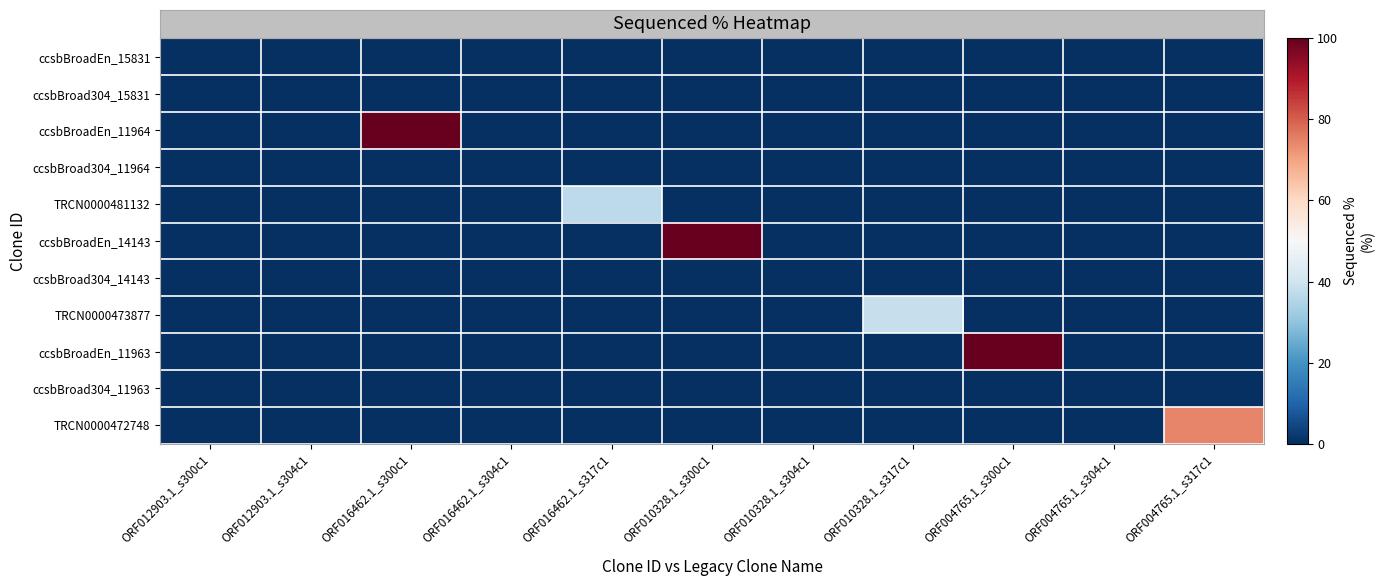

At which category does the chart reach its peak across all series?

ORF016462.1_s300c1